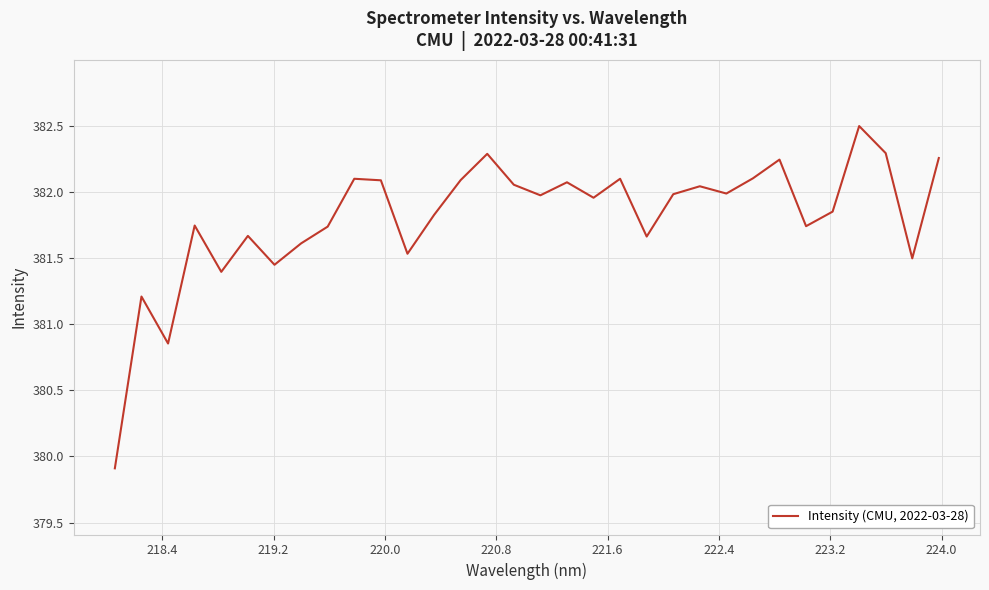

What is the smallest value displayed?

379.9